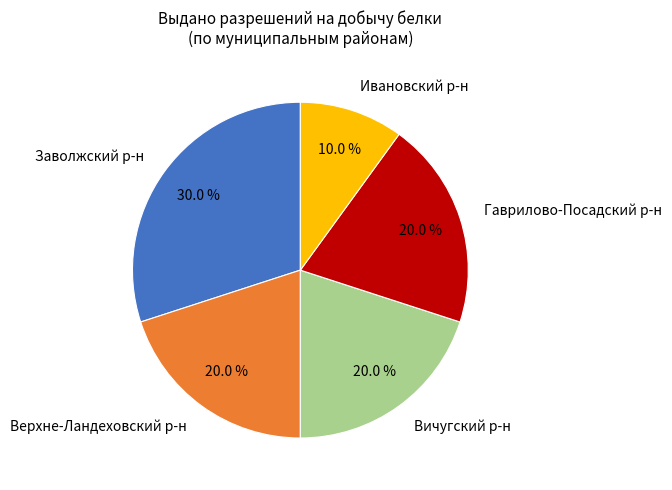

Do Вичугский р-н and Верхне-Ландеховский р-н together represent more than half of the pie?

No